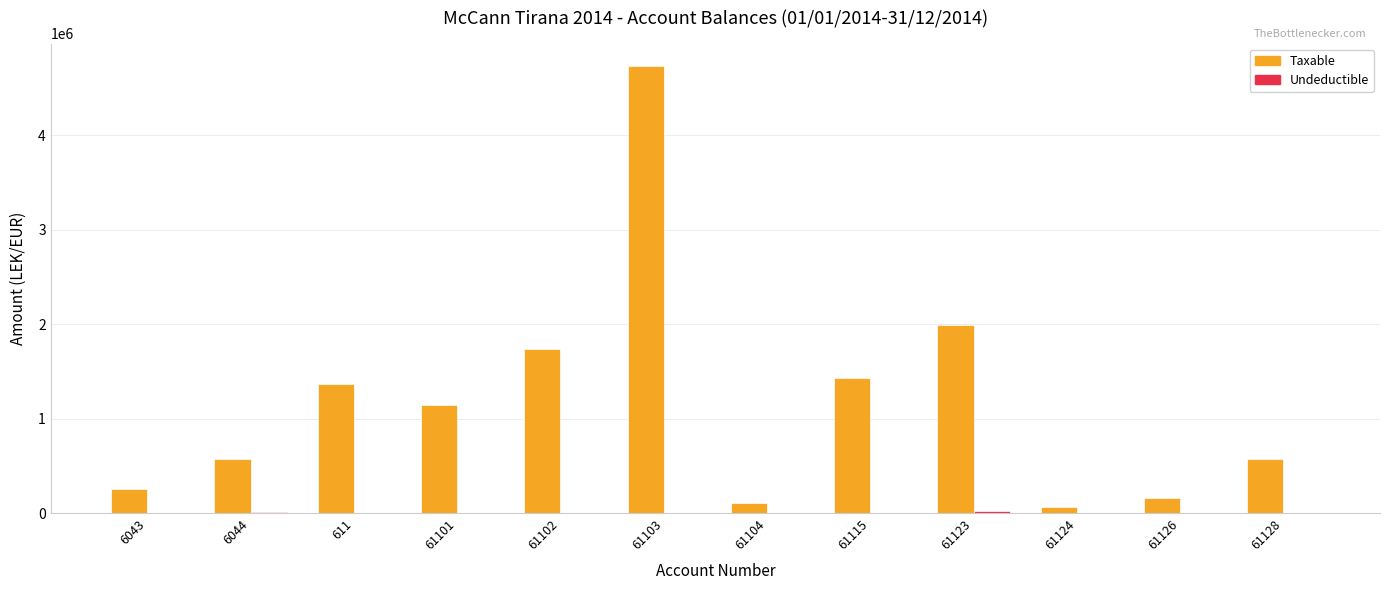

Are the bars grouped side by side (vs. stacked)?

Yes